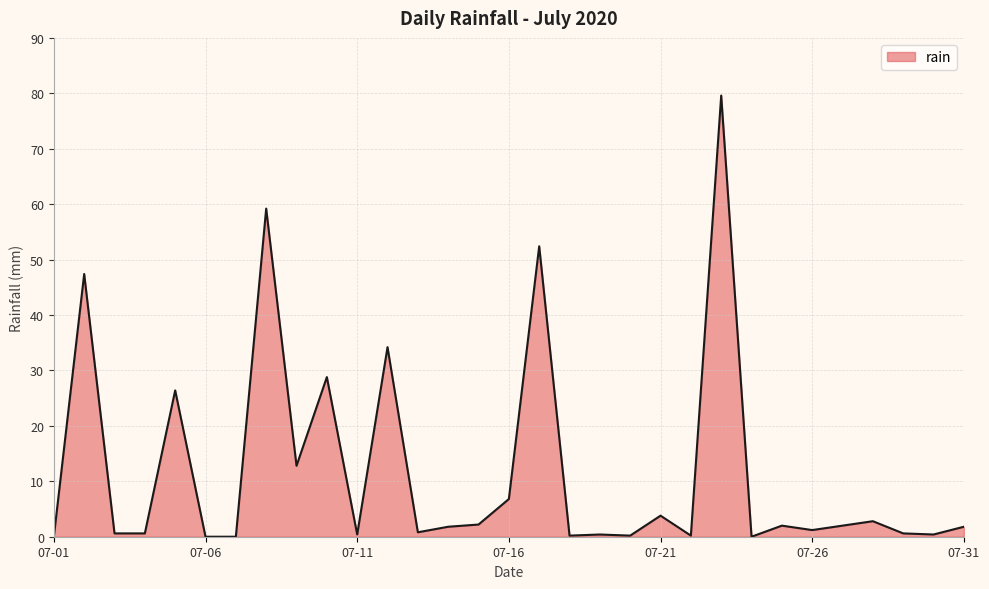

True or false: the data has more than 0 interior local peaks.

True